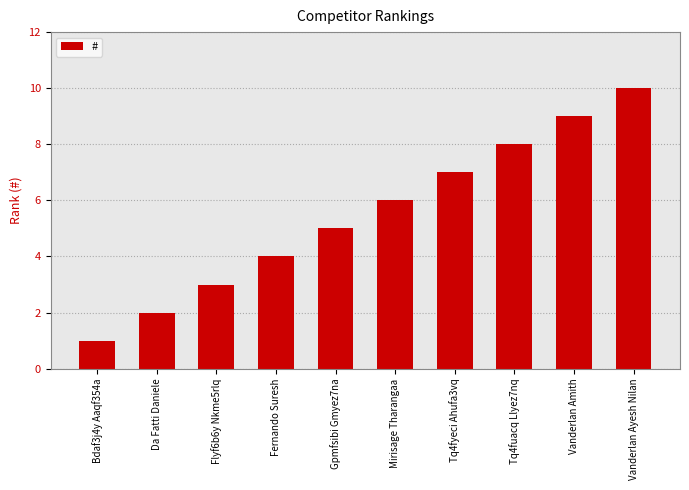

What is the difference between the maximum and minimum values?

9